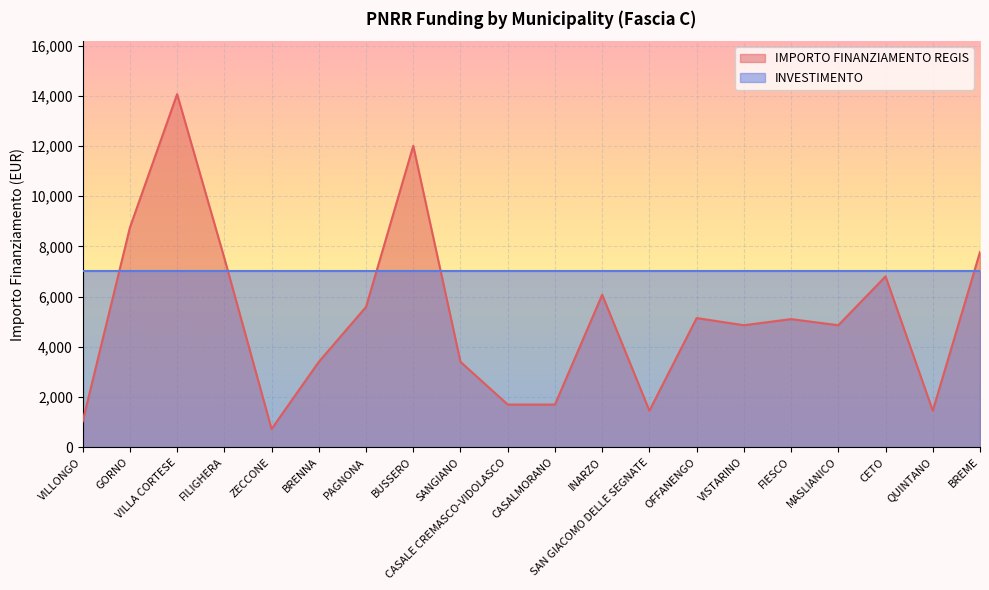

What is the label of the 17th point from the left?

MASLIANICO